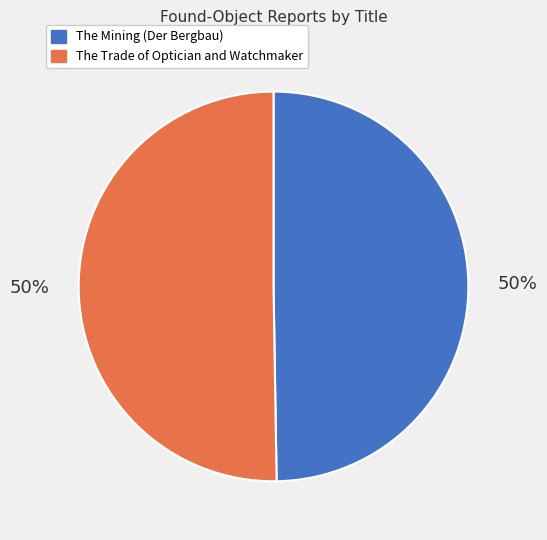

True or false: The Trade of Optician and Watchmaker accounts for 38% of the total.

False